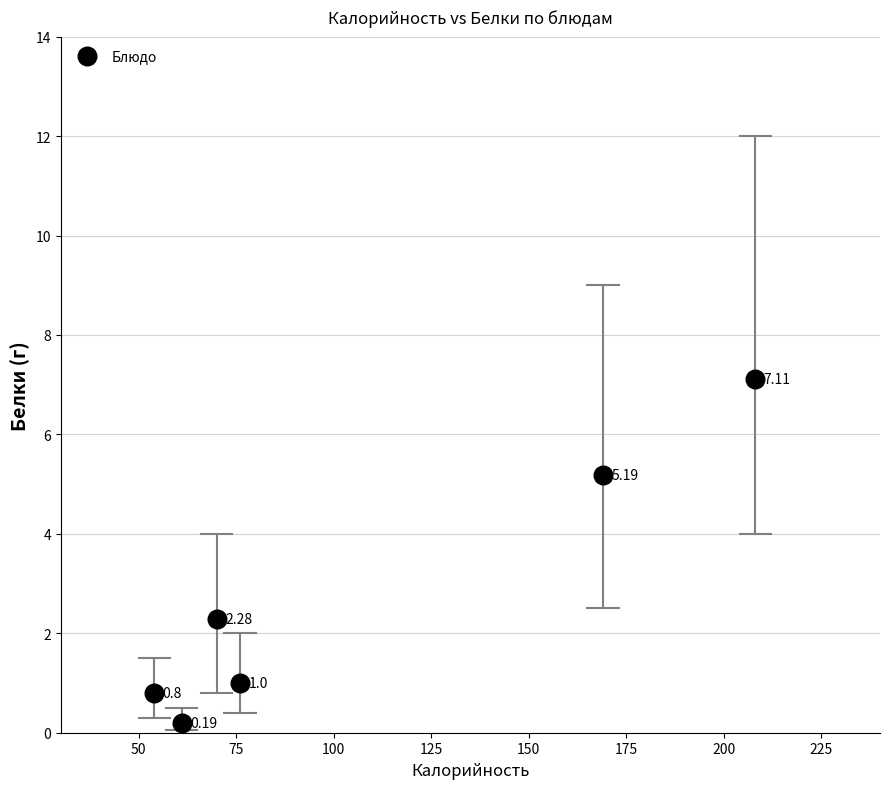

What is the average X value?

106.3